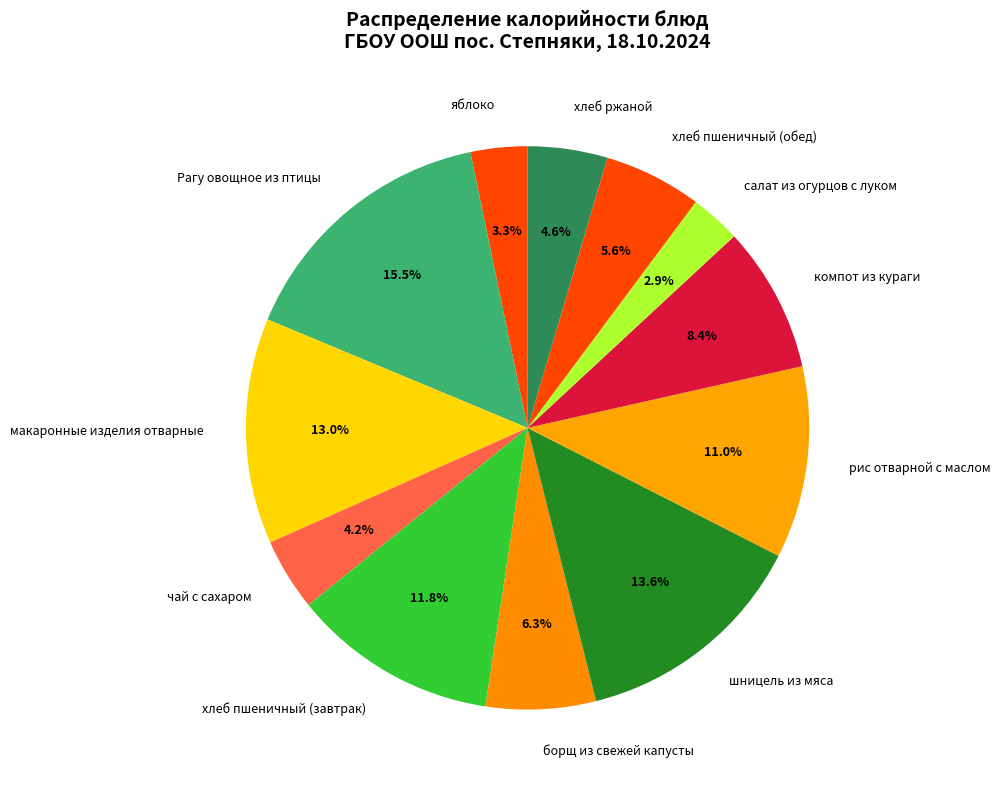

Which has a higher value, компот из кураги or макаронные изделия отварные?

макаронные изделия отварные